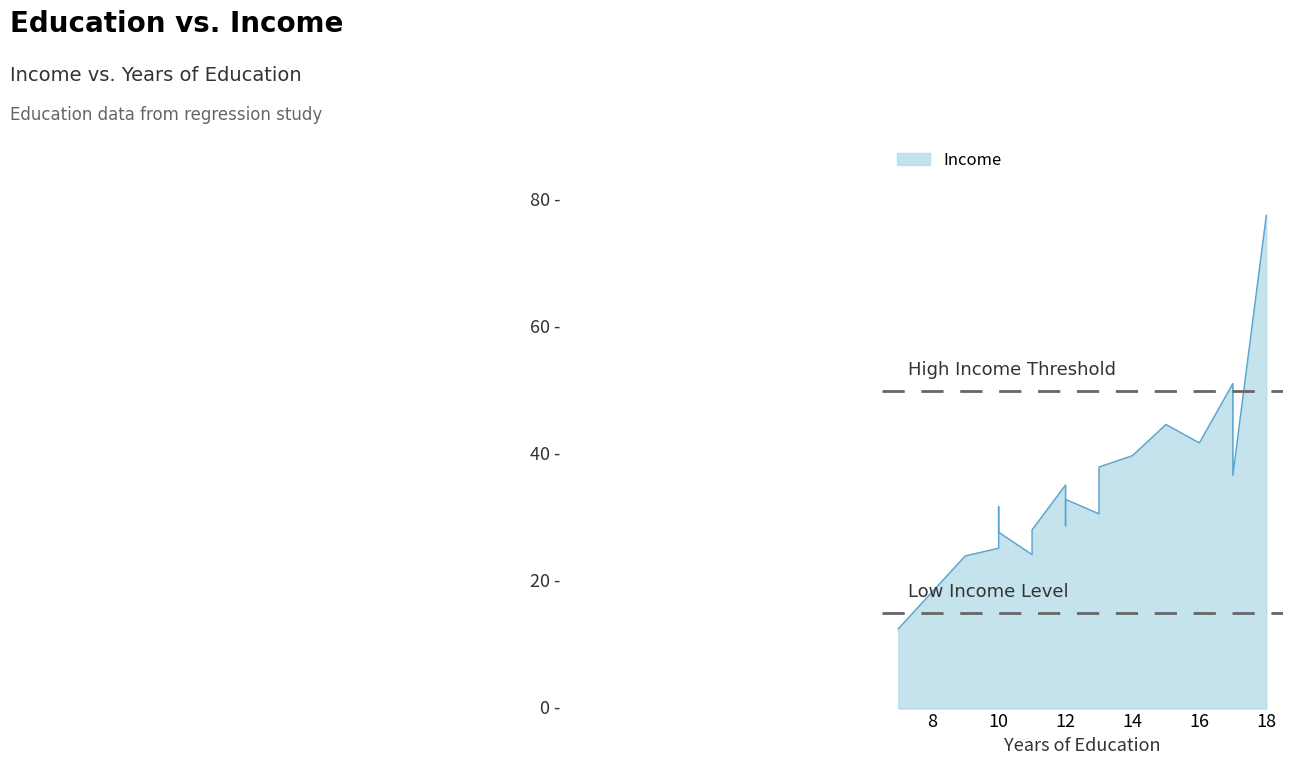

What is the change in value from 13 to 18?

+46.3